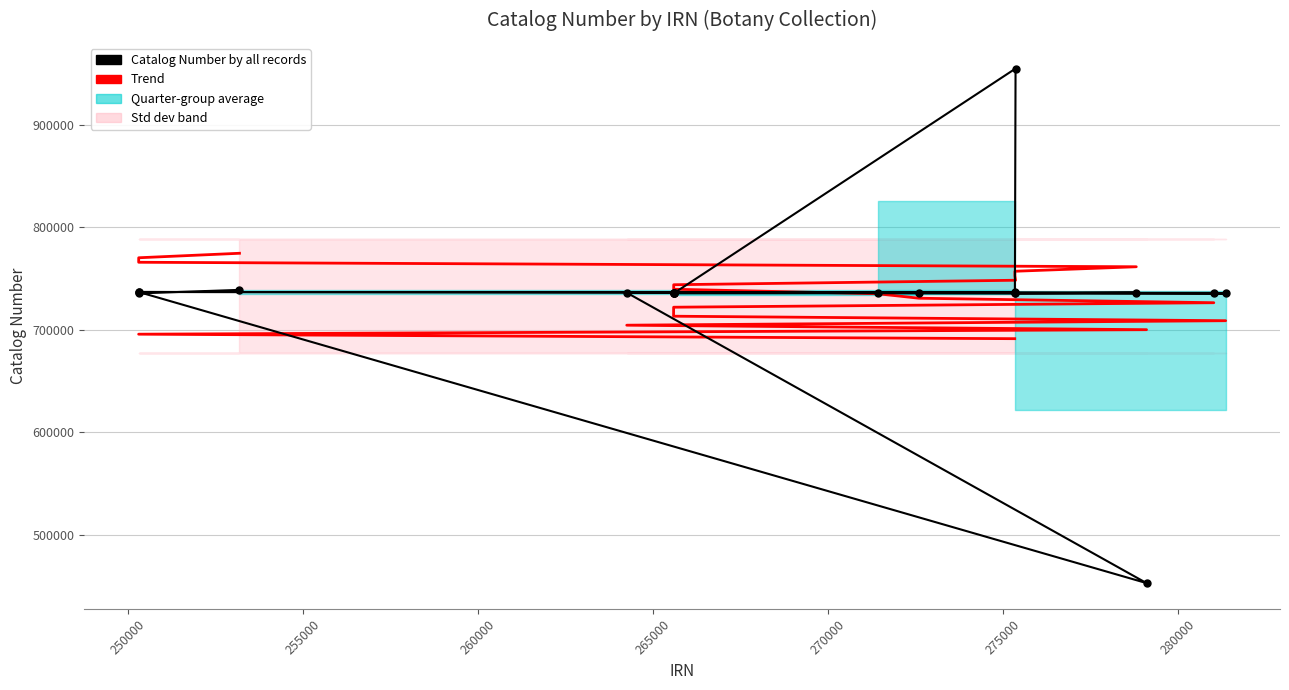

How many values in the Catalog Number series are below 736058?

10